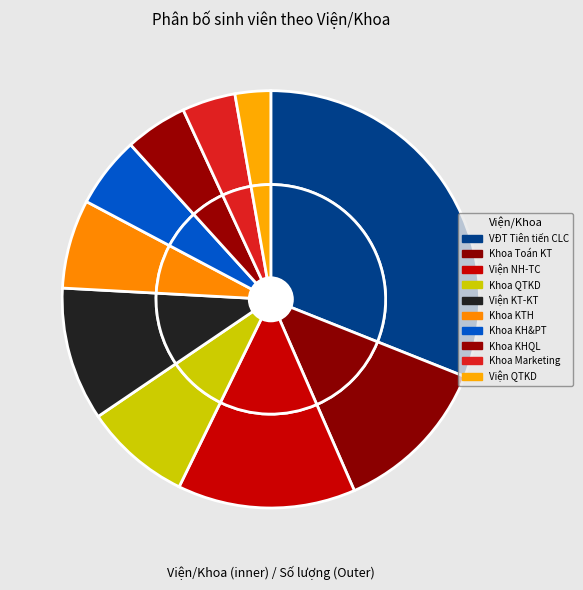

How many segments does this pie chart have?

10